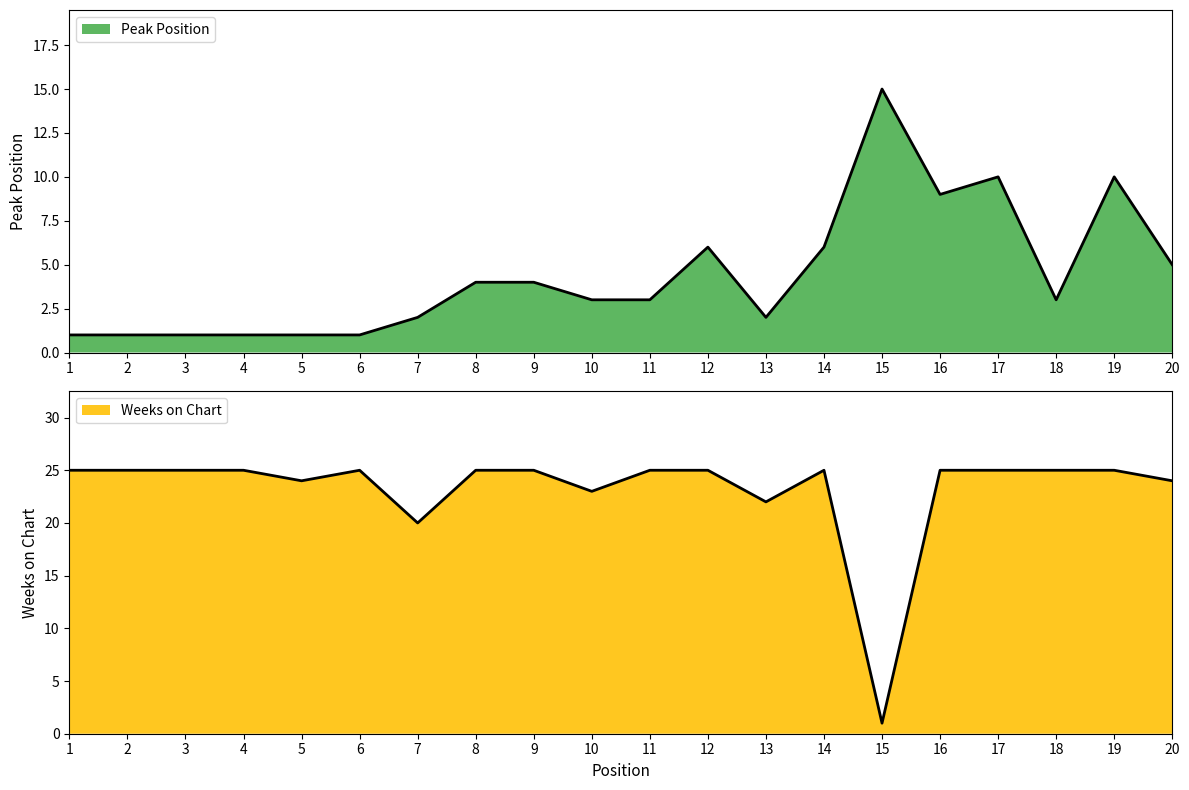

Reading right to left, what are all the values shown in this chart?

Peak Position: 5	10	3	10	9	15	6	2	6	3	3	4	4	2	1	1	1	1	1	1
Weeks on Chart: 24	25	25	25	25	1	25	22	25	25	23	25	25	20	25	24	25	25	25	25